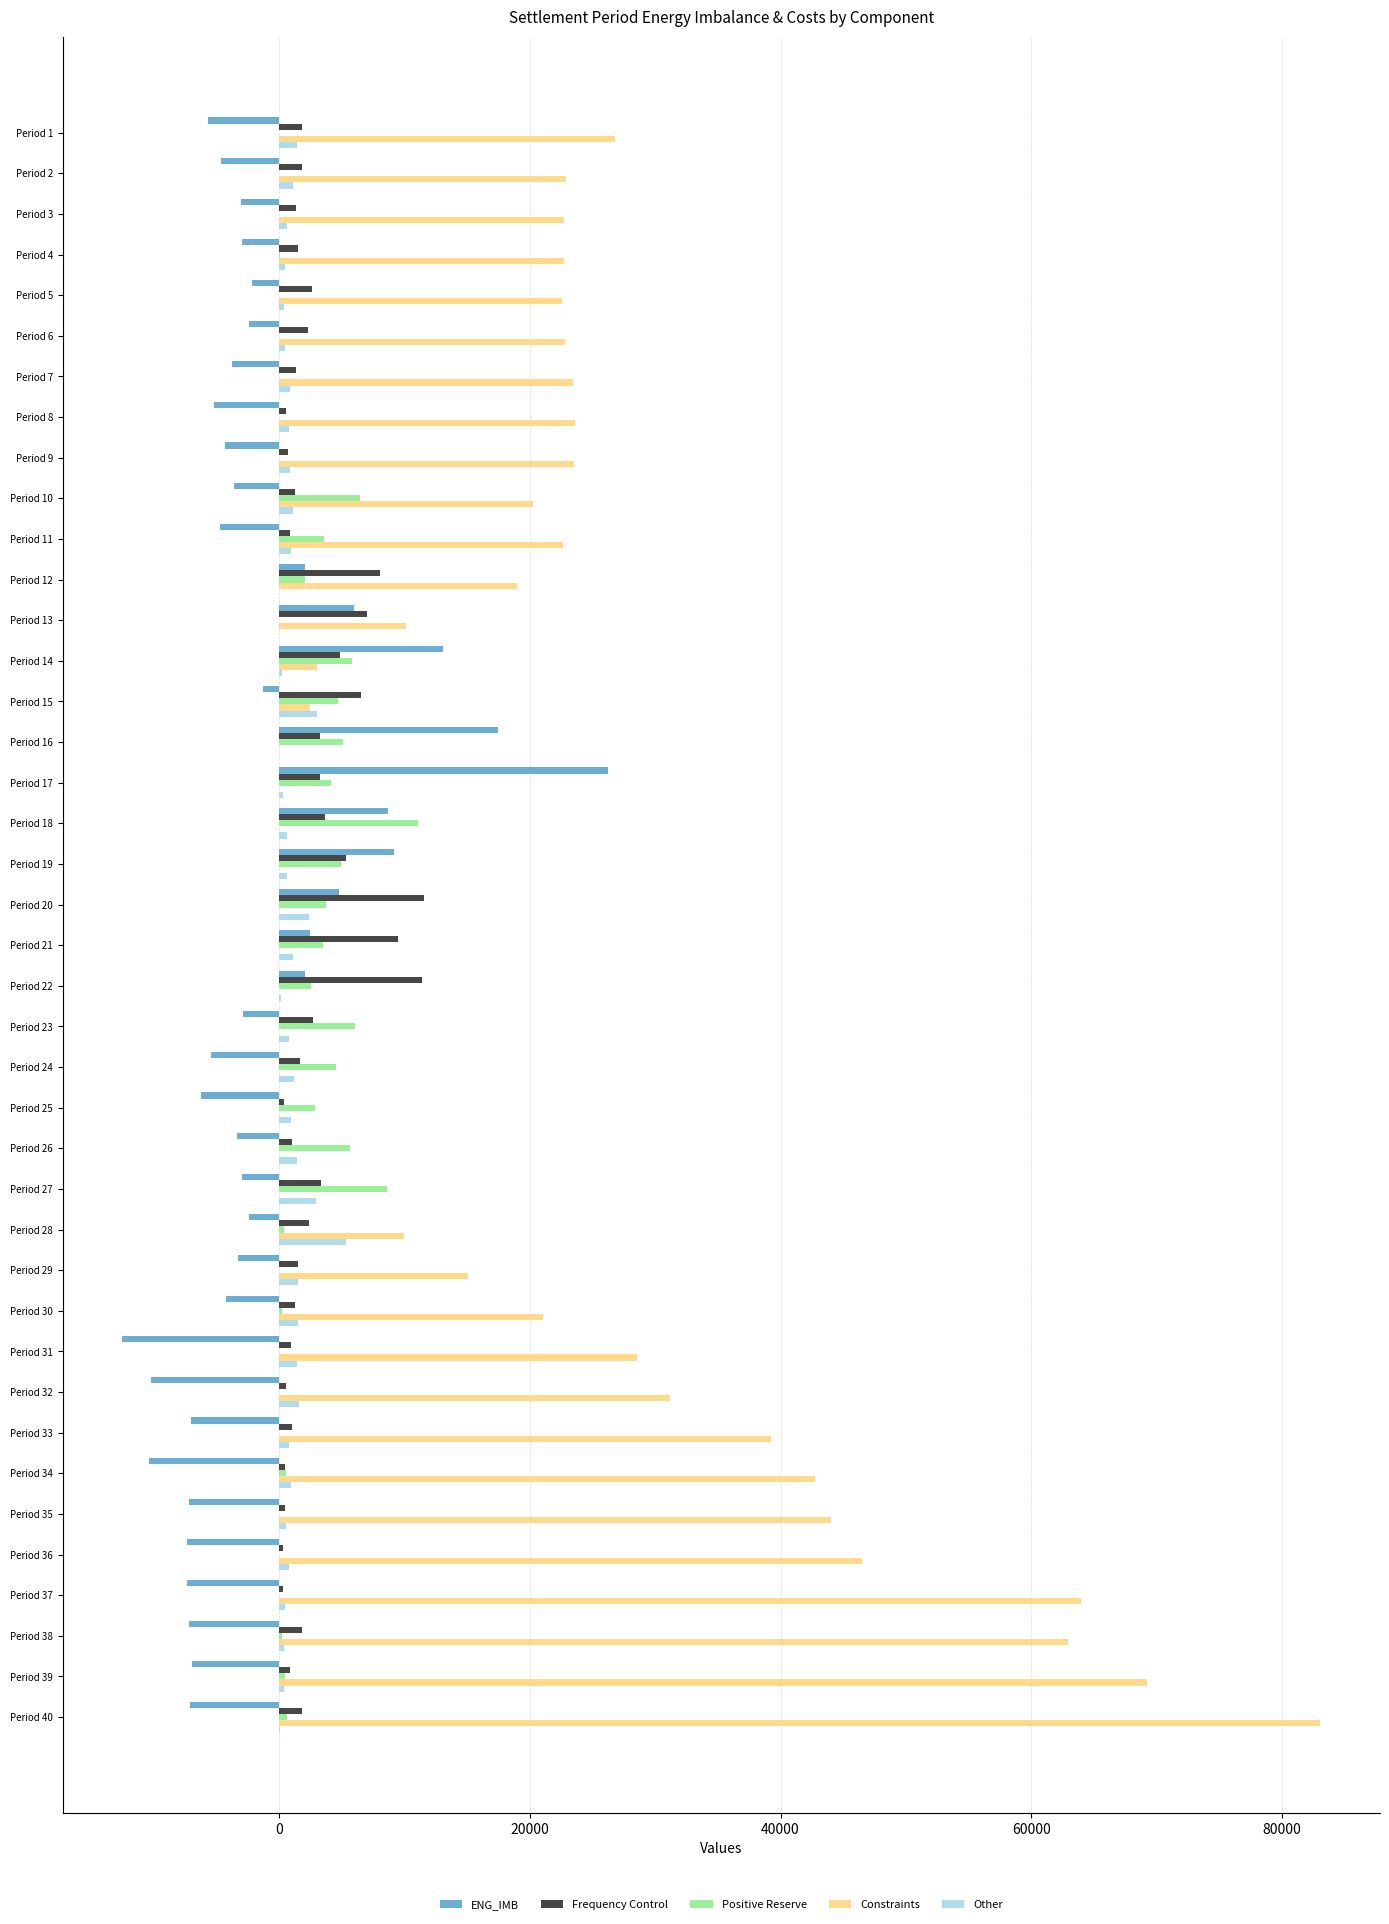

What is the maximum value for Other?

5353.7